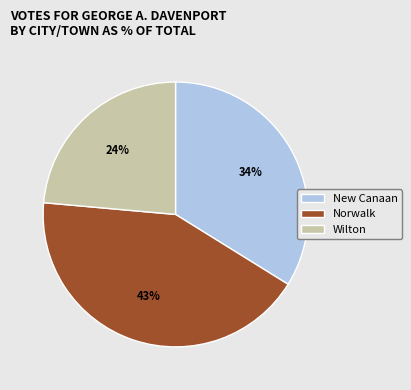

To the nearest percent, what portion does New Canaan represent?

34%